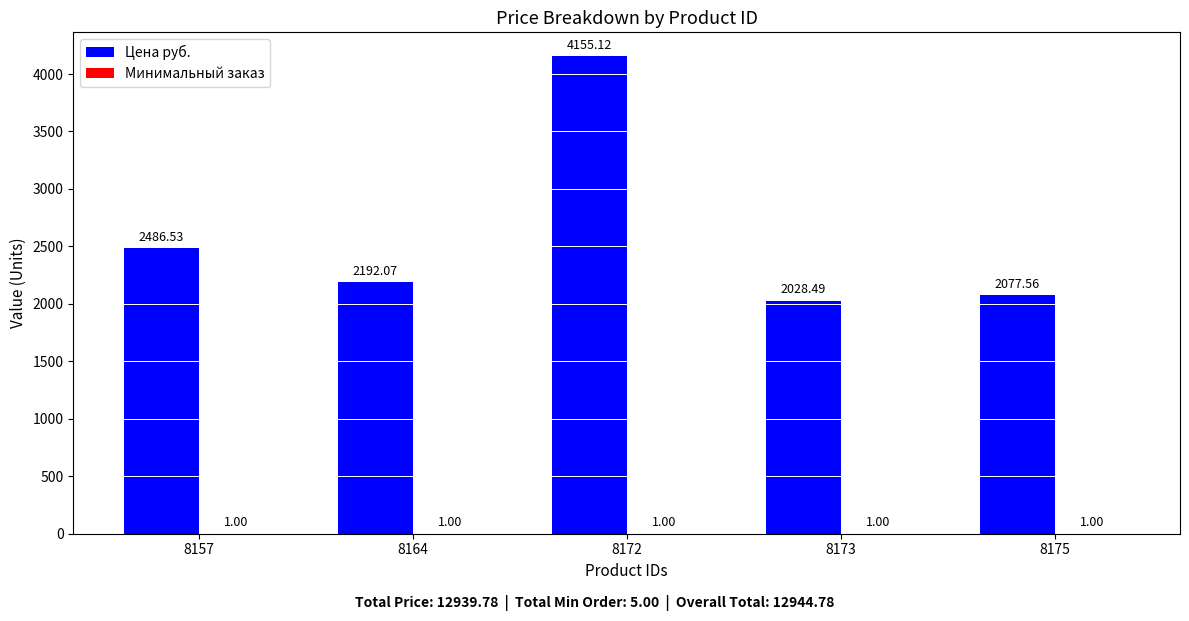

The Цена руб. series shows 4155.1 at 8172. True or false?

True